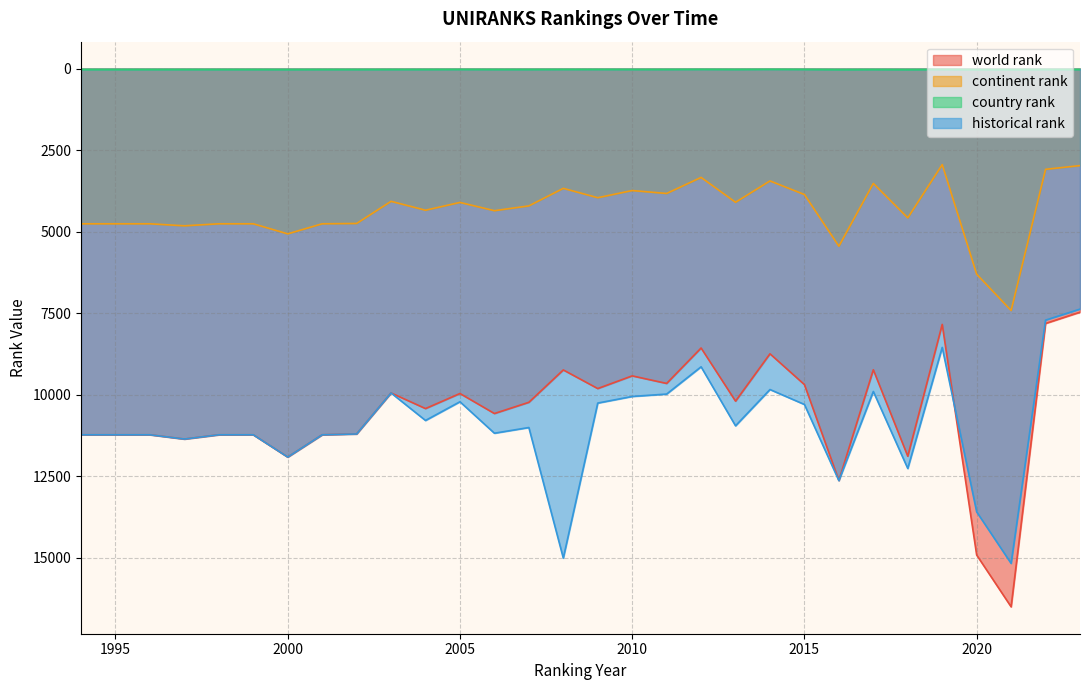

What is the difference between the world rank values at 2000 and 1994?

684.0